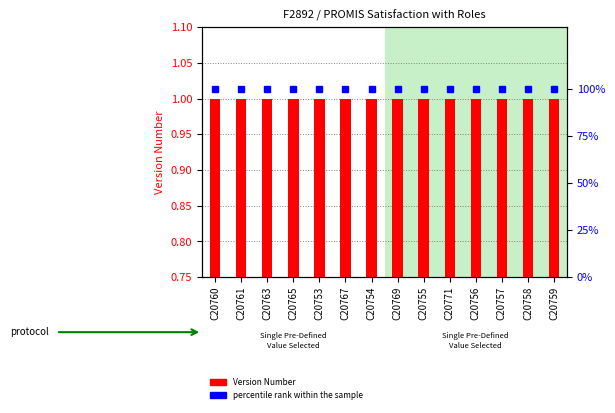

What are all the series names shown in the legend?

Version Number, percentile rank within the sample